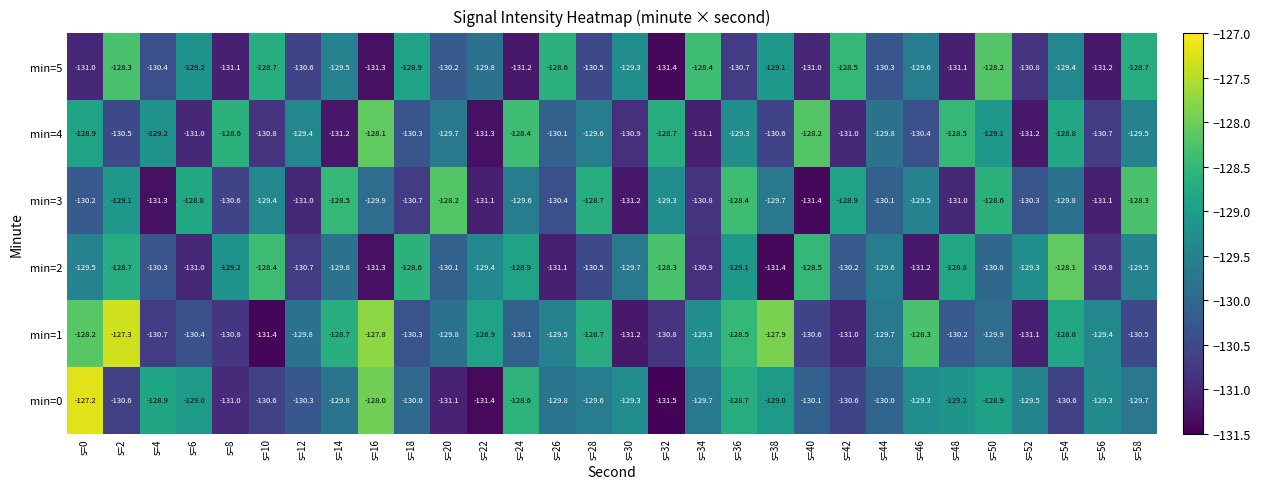

At which label is min=1 closest to -129?

s=22